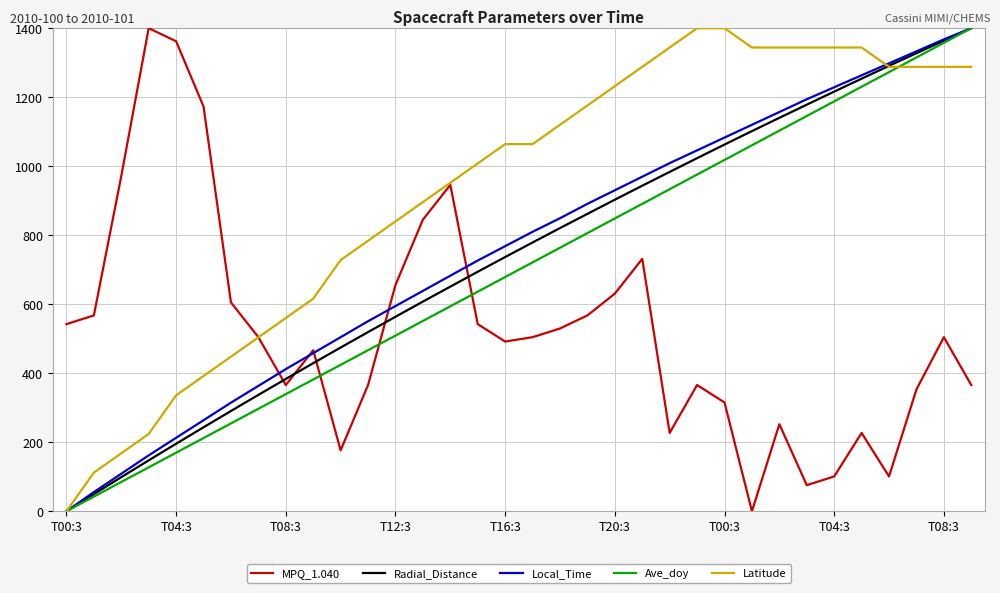

What is the highest value of the Latitude series?

1400.0